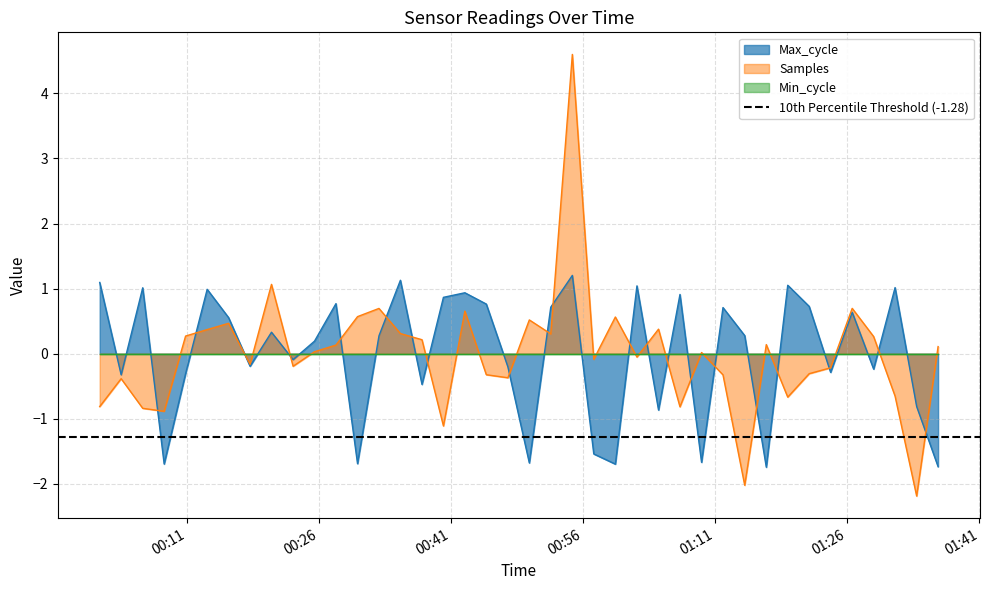

What is the maximum value shown in the chart?

4.6